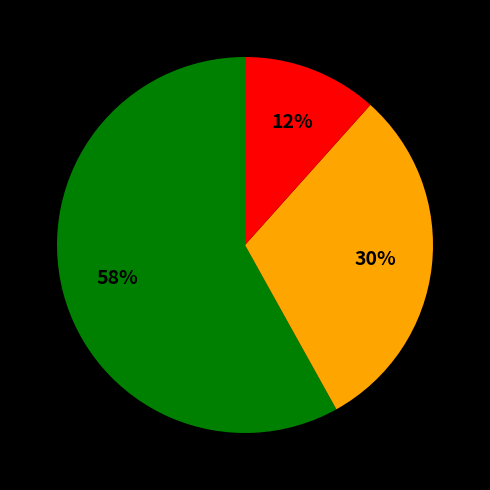

To the nearest percent, what is the difference between the largest and smallest slice percentages?

46%